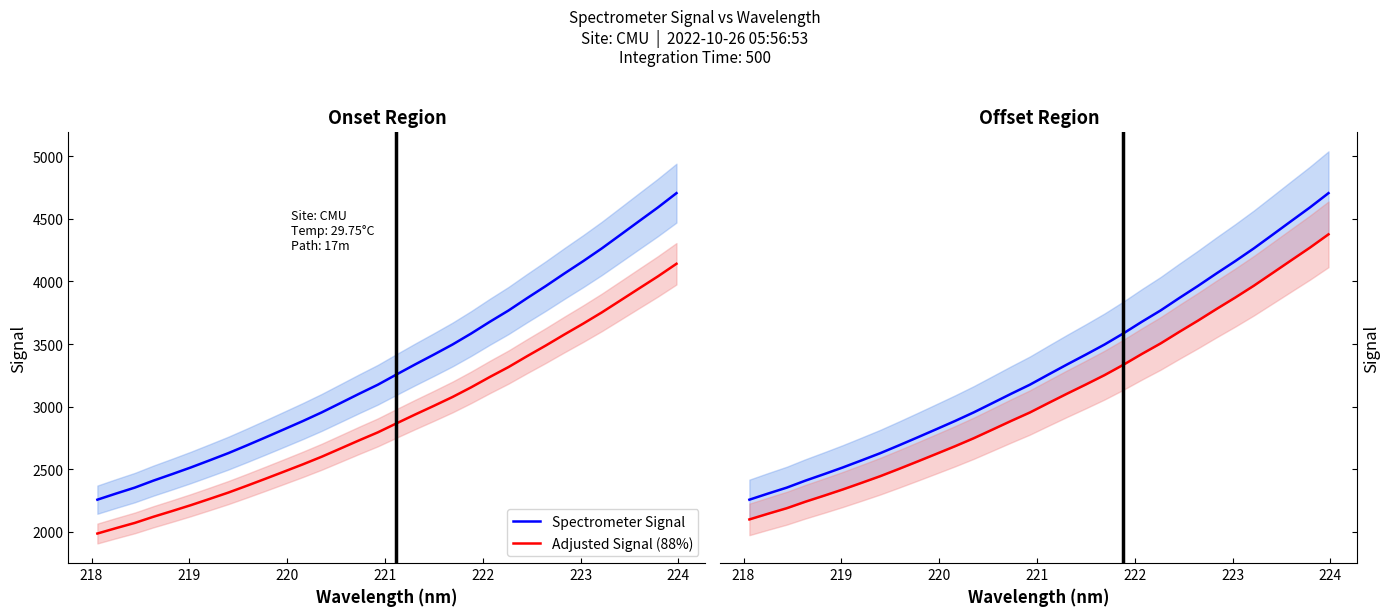

True or false: Adjusted Signal (88%) has more than 0 interior local peaks.

False